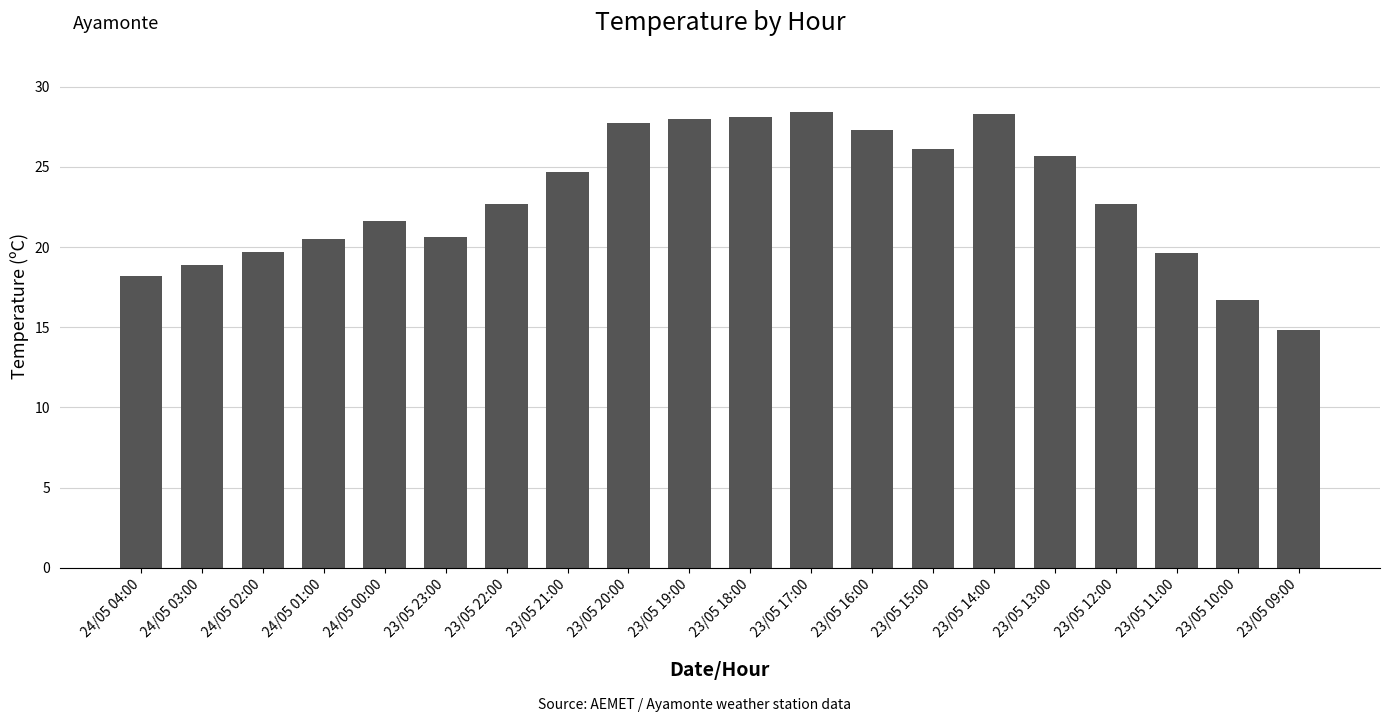

Which category has the lowest value across all series?

23/05 09:00